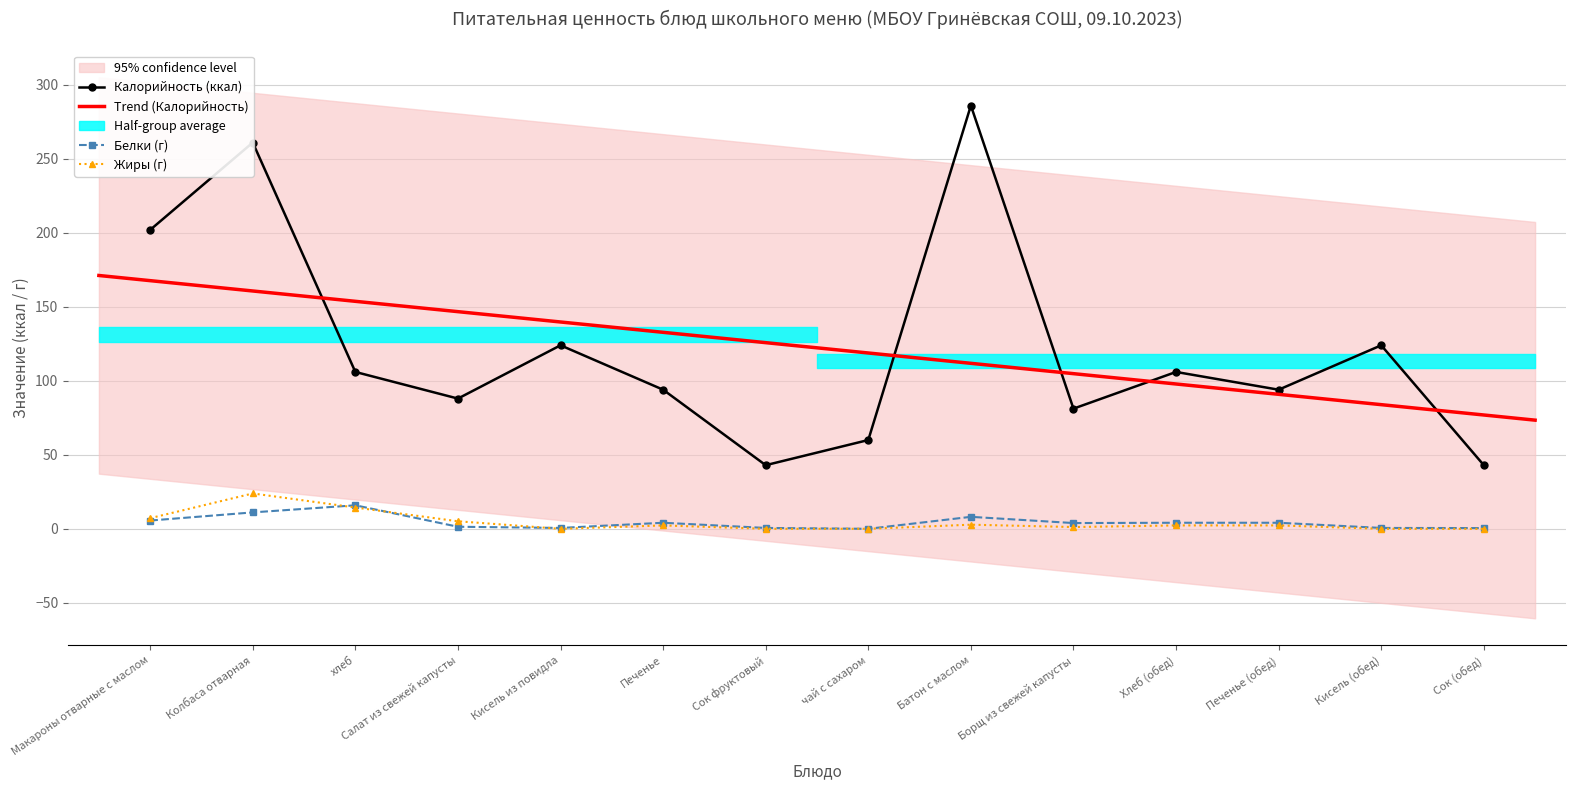

At how many categories does at least one series exceed 216?

2